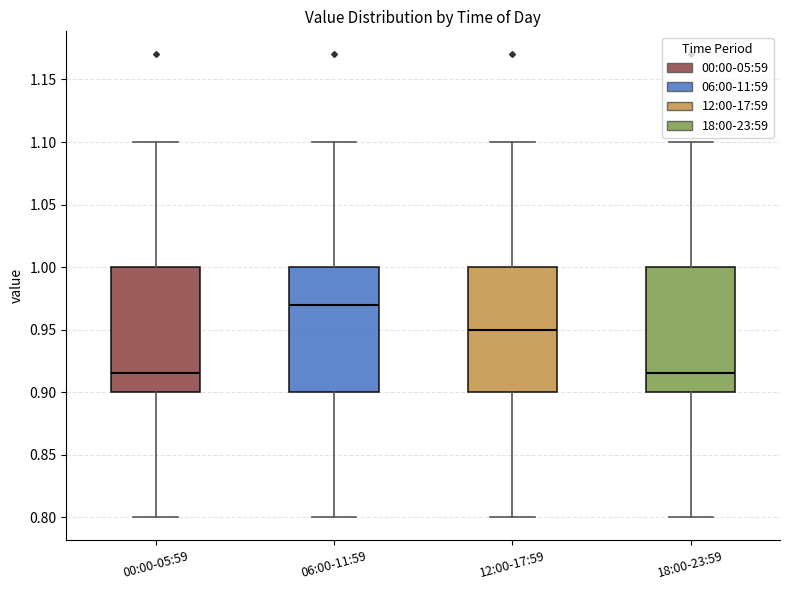

Reading left to right, read every box against the y-axis: the position of its median line, the range the box covers, and the ends of its whiskers. The values are not printed on the chart, so give them approximately, as read against the axis.

00:00-05:59: median 0.915, box 0.900 to 1.000, whiskers 0.800 to 1.100
06:00-11:59: median 0.970, box 0.900 to 1.000, whiskers 0.800 to 1.100
12:00-17:59: median 0.950, box 0.900 to 1.000, whiskers 0.800 to 1.100
18:00-23:59: median 0.915, box 0.900 to 1.000, whiskers 0.800 to 1.100